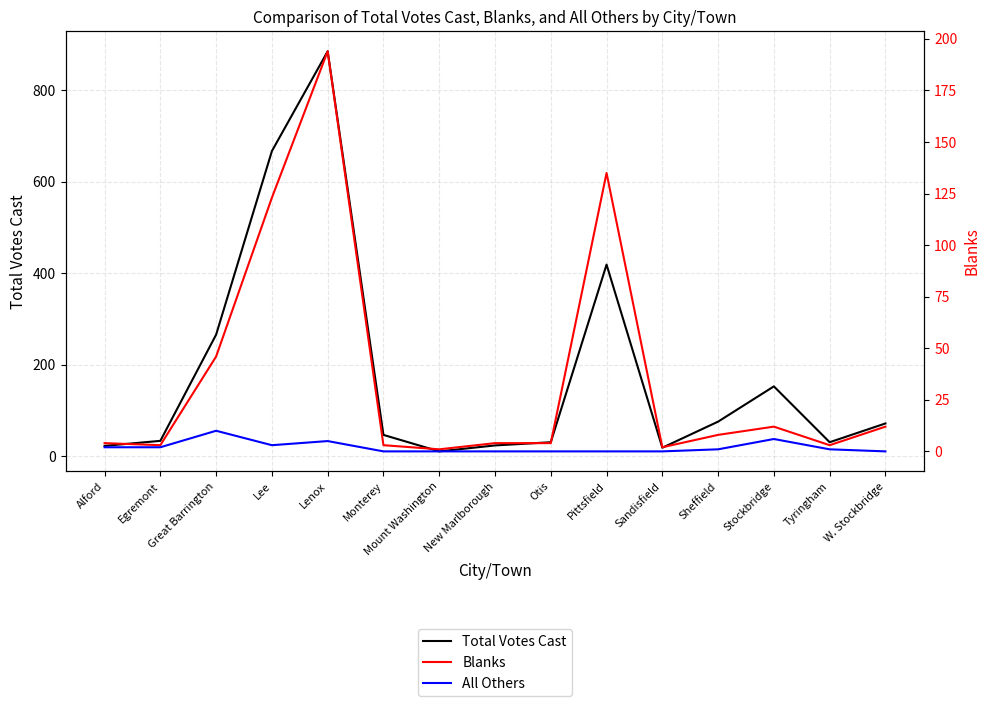

Which series has the largest range (max minus min)?

Total Votes Cast